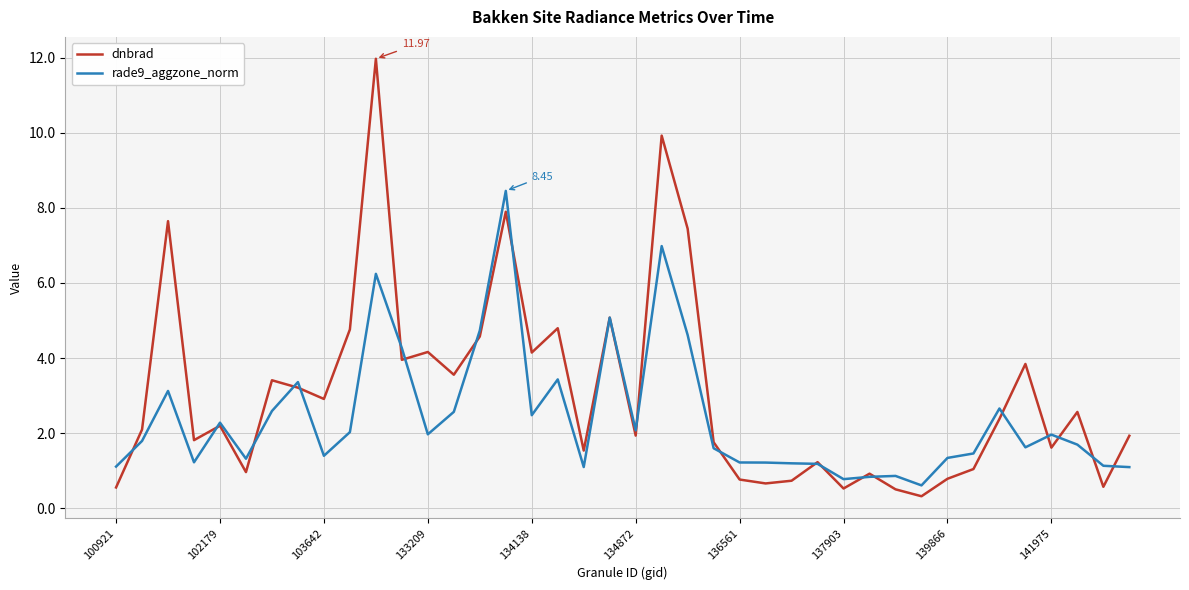

Does the chart display data point markers on the line(s)?

No